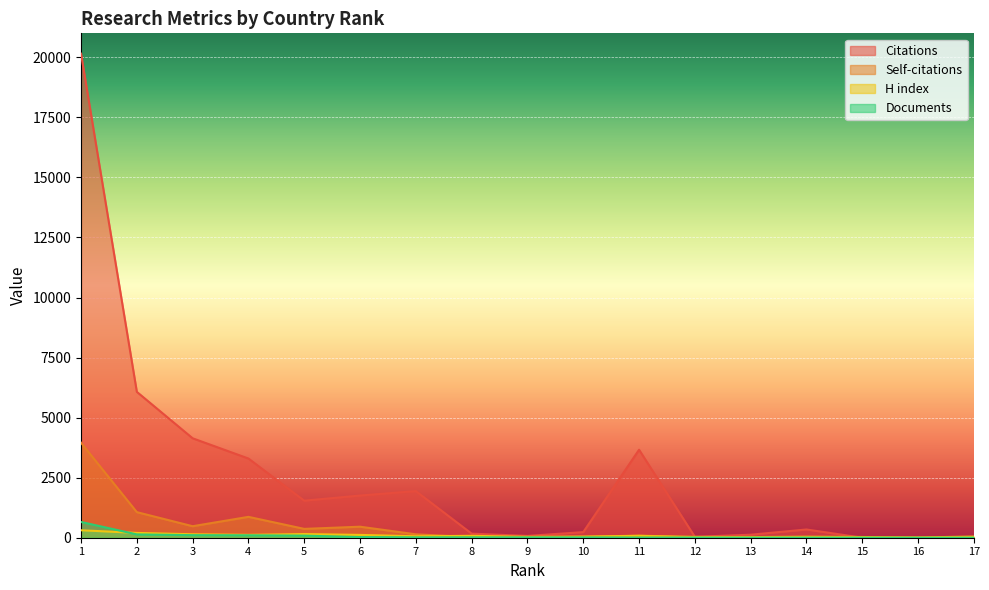

In Citations, how many points are higher than both neighbors (excluding endpoints)?

4